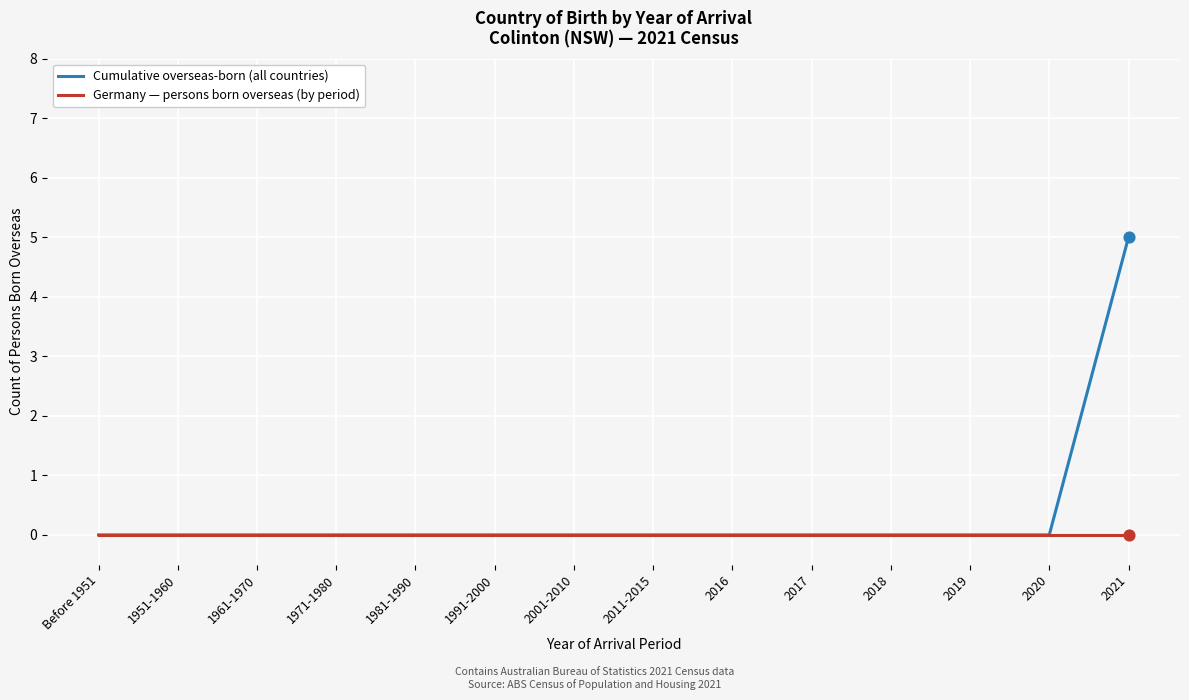

At how many categories does at least one series exceed 1?

1